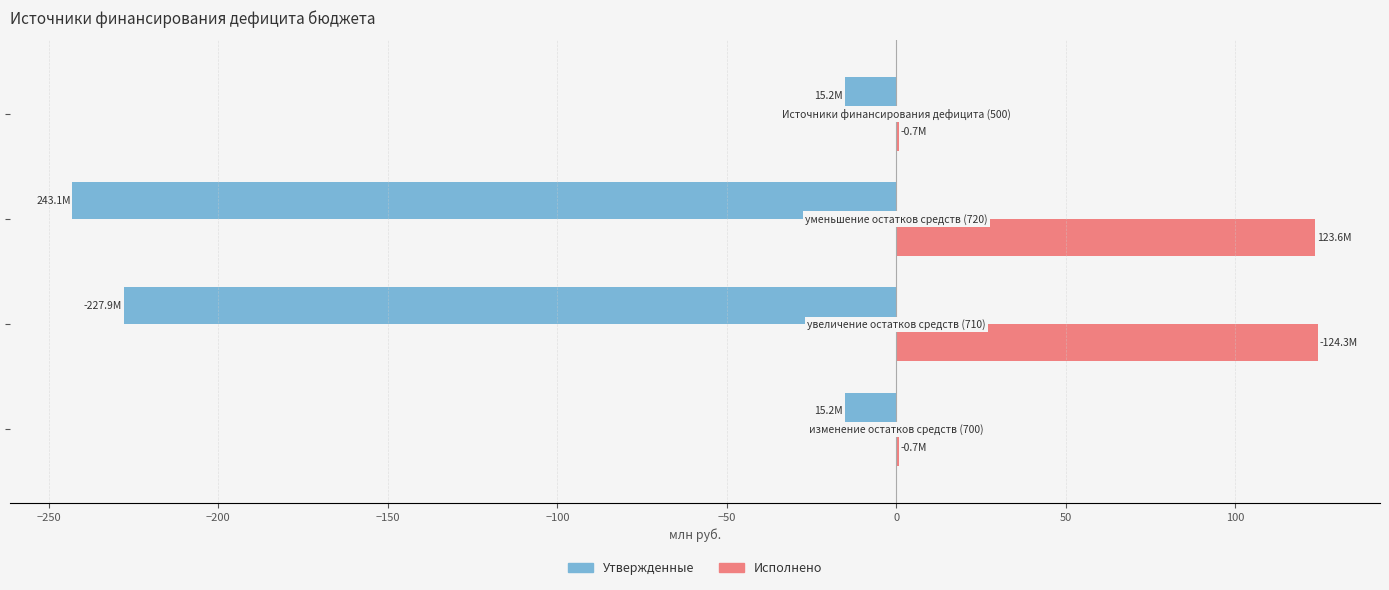

What is the sum of all Исполнено values?

249.3